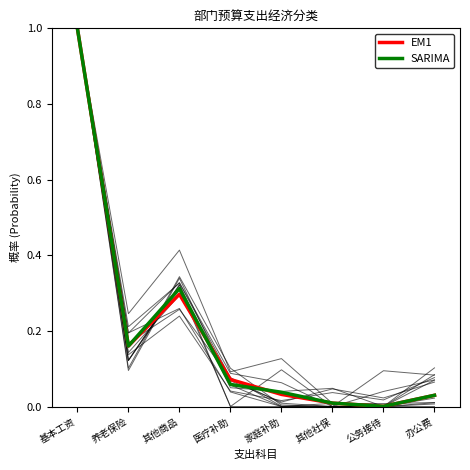

Rank the categories by SARIMA value from lowest to highest.

公务接待, 其他社保, 办公费, 家庭补助, 医疗补助, 养老保险, 其他商品, 基本工资